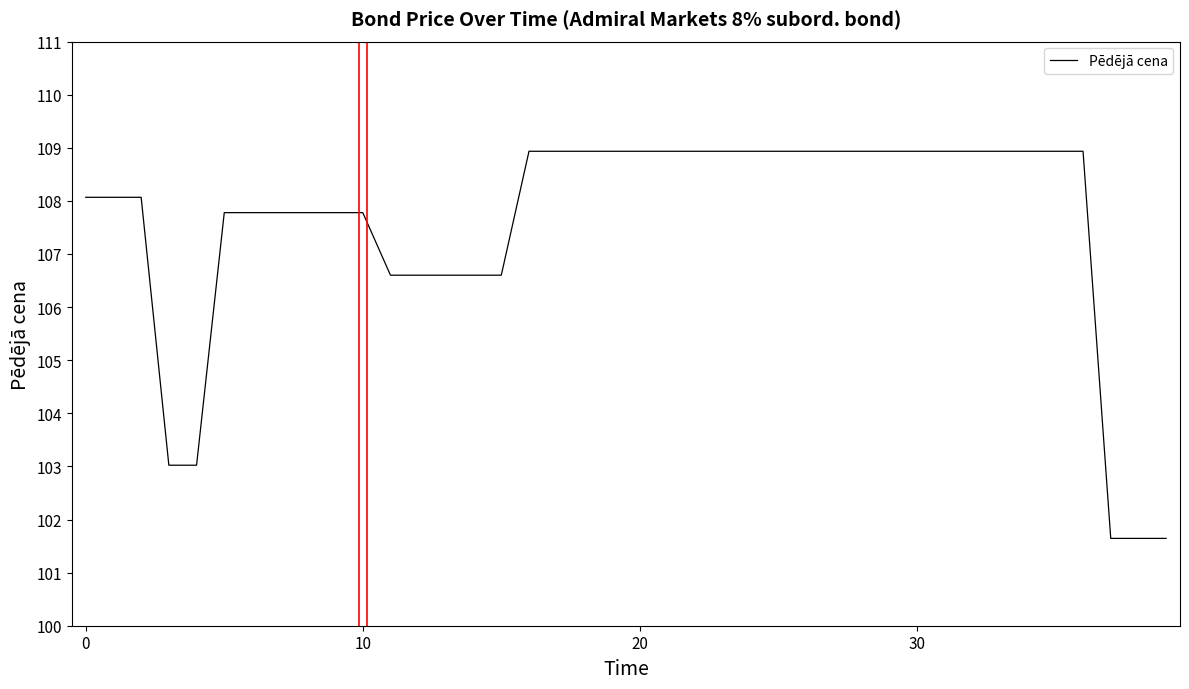

What is the maximum value shown in the chart?

108.9